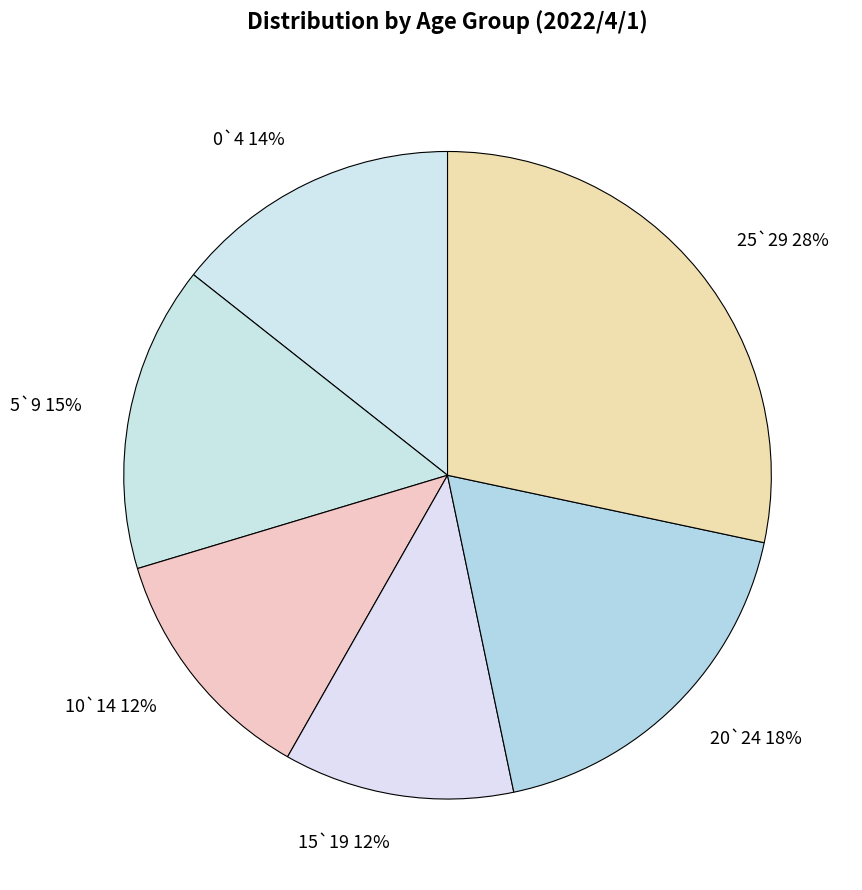

How many segments does this pie chart have?

6